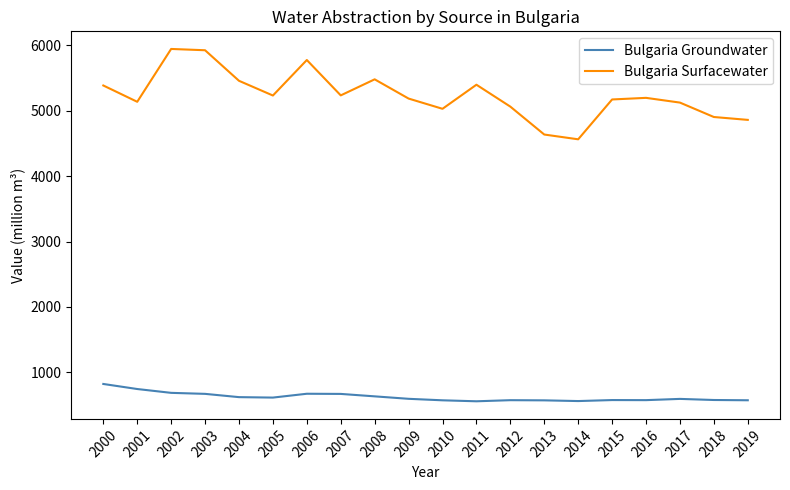

In Bulgaria Groundwater, how many points are lower than both neighbors (excluding endpoints)?

4